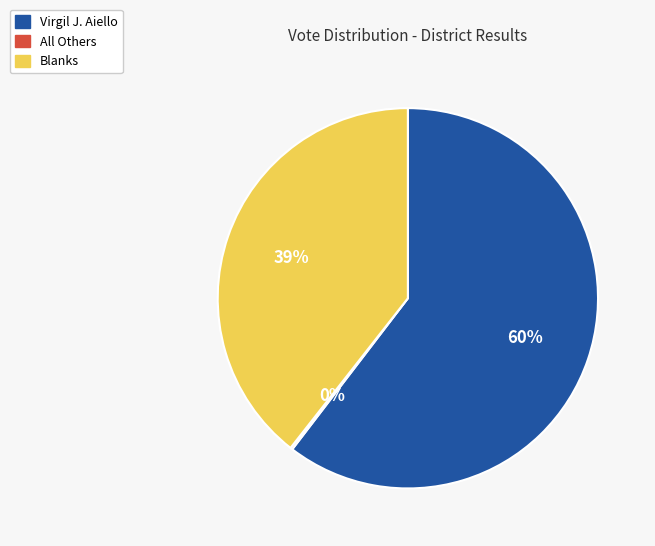

Is Virgil J. Aiello the majority of the pie?

Yes